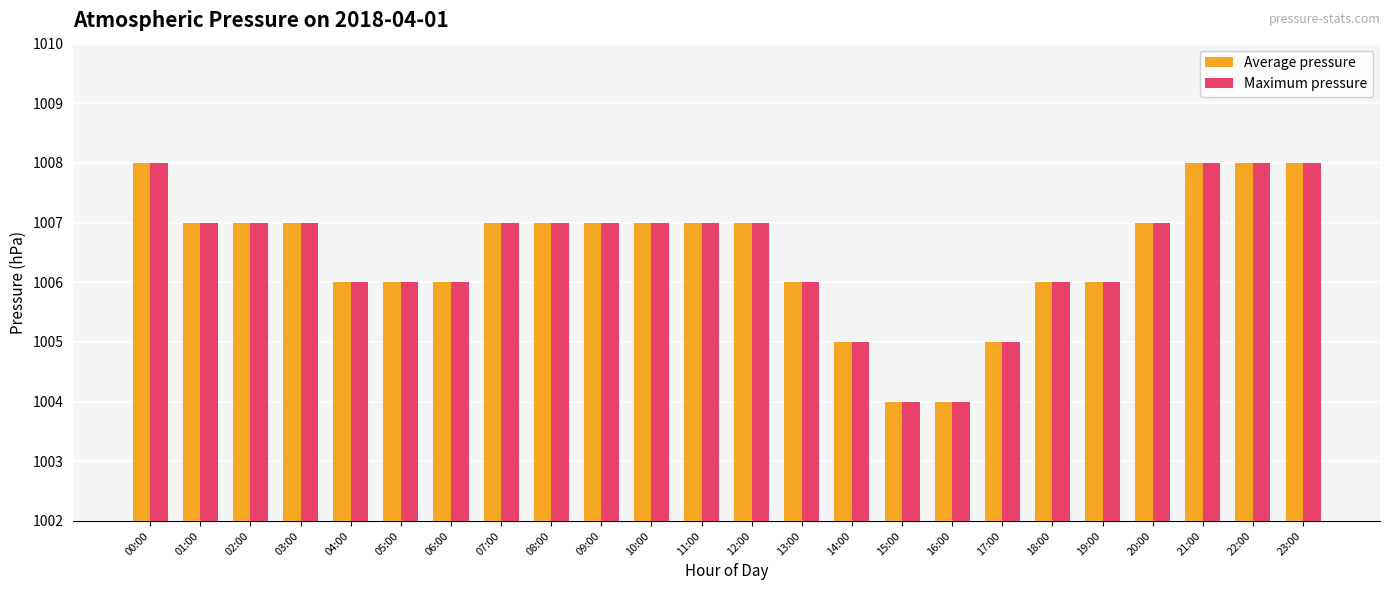

How many groups of bars are there?

24